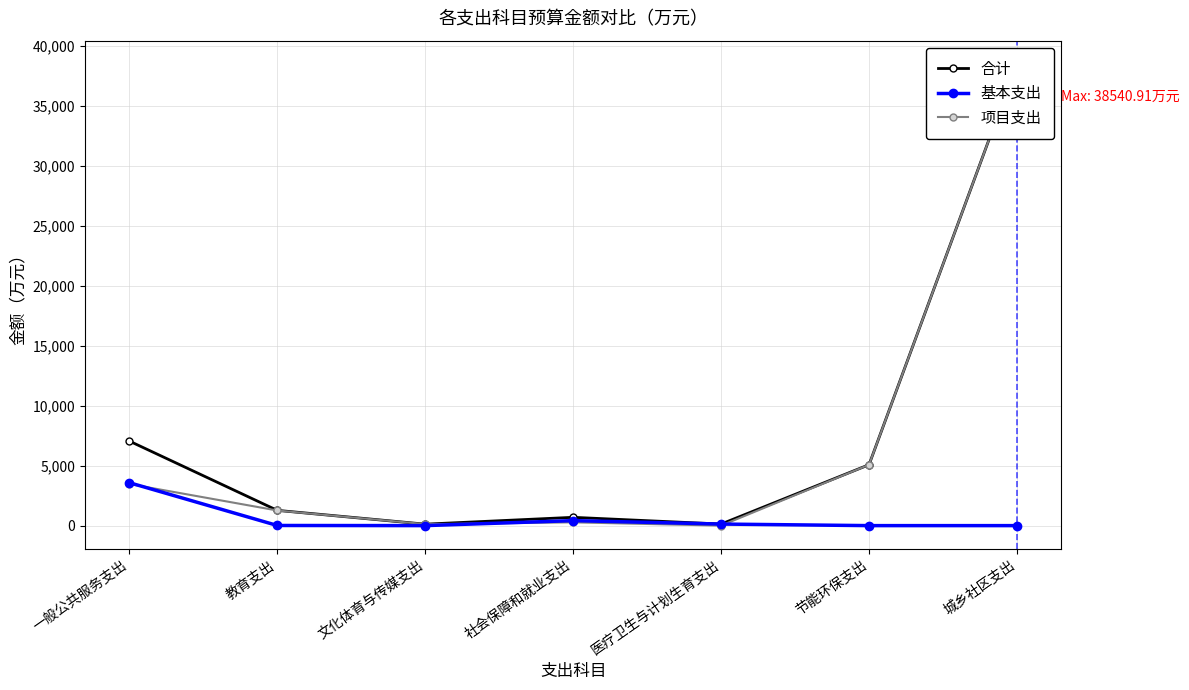

What is the average value of the 项目支出 series?

6964.9